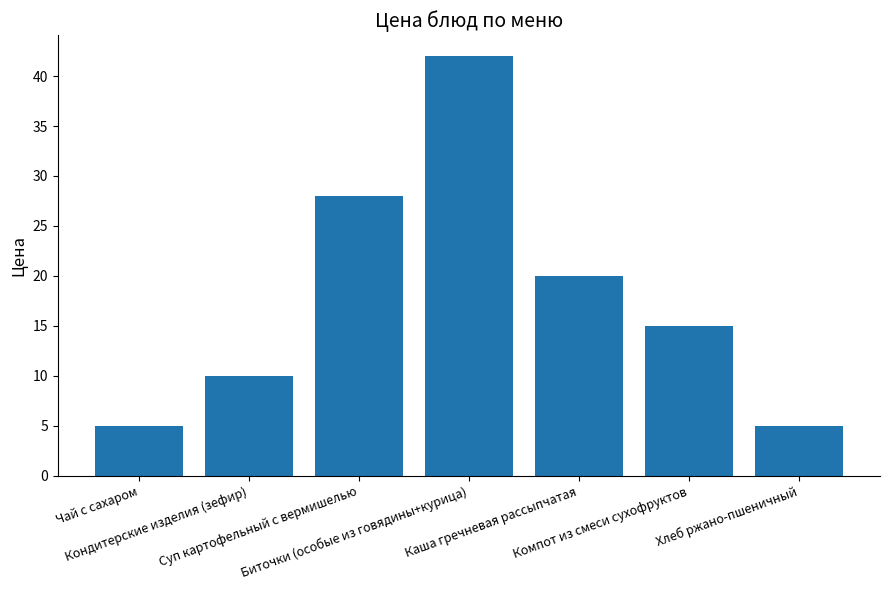

What position from the left is Компот из смеси сухофруктов?

6